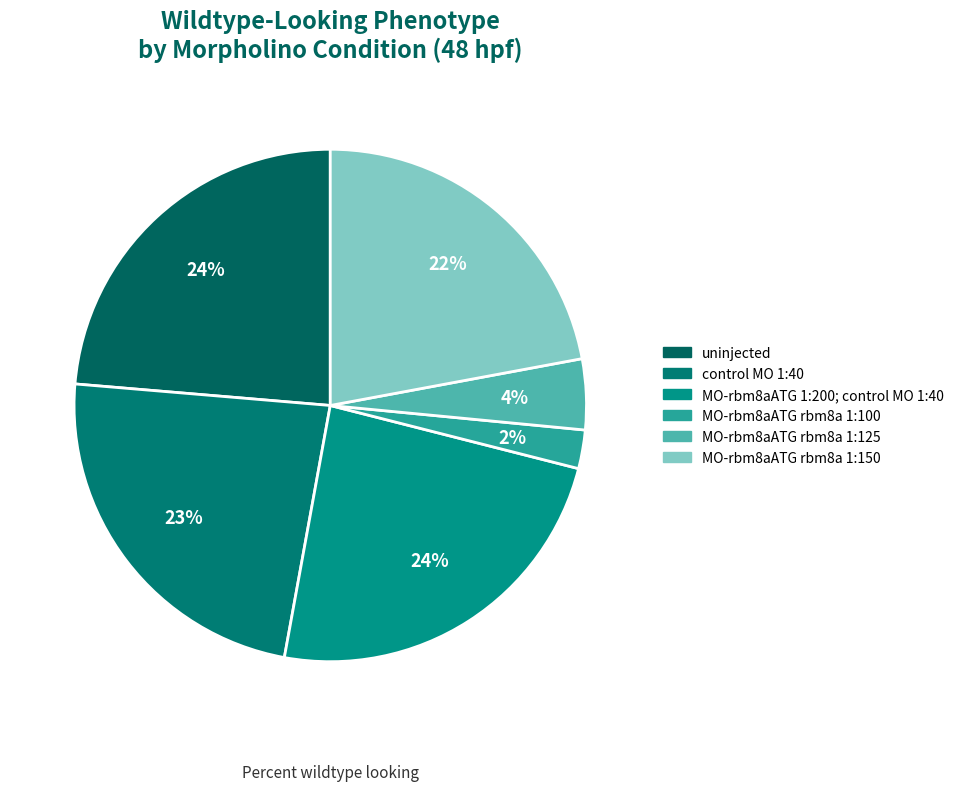

What percentage is the uninjected slice, to the nearest percent?

24%